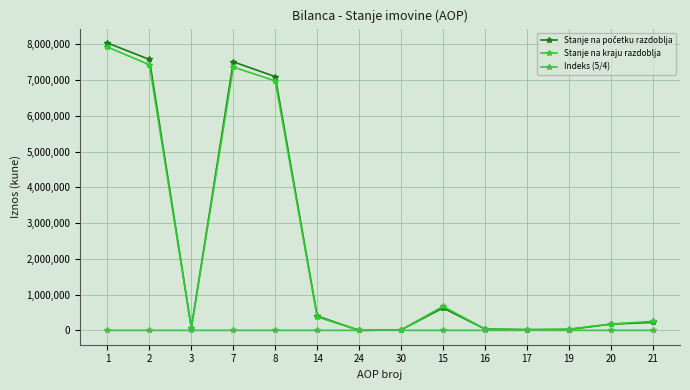

True or false: Indeks (5/4) has more than 0 points higher than both neighbors.

True